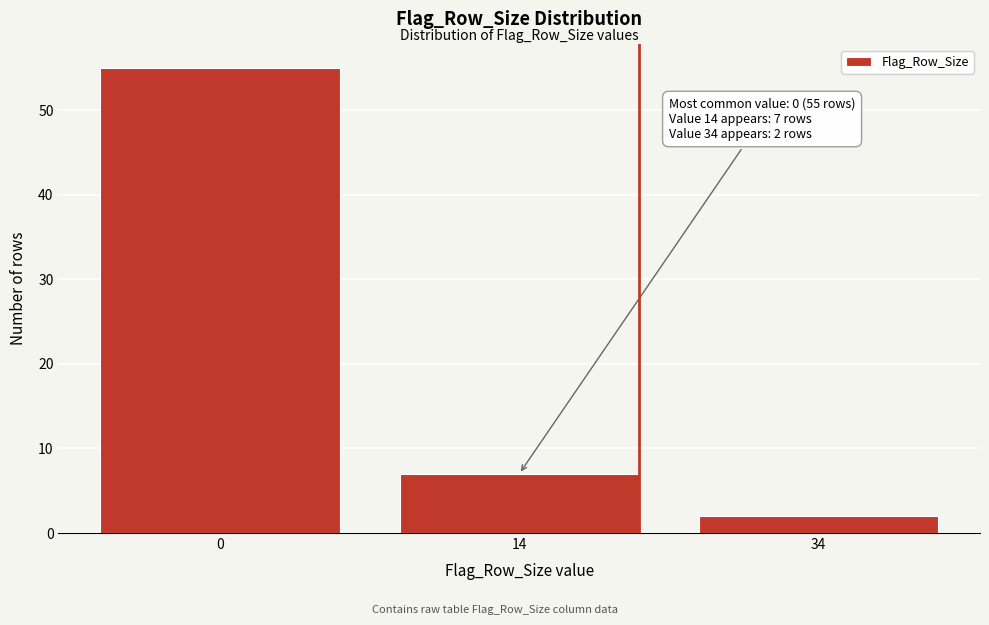

Reading left to right, list all the values displayed in this chart.

55	7	2